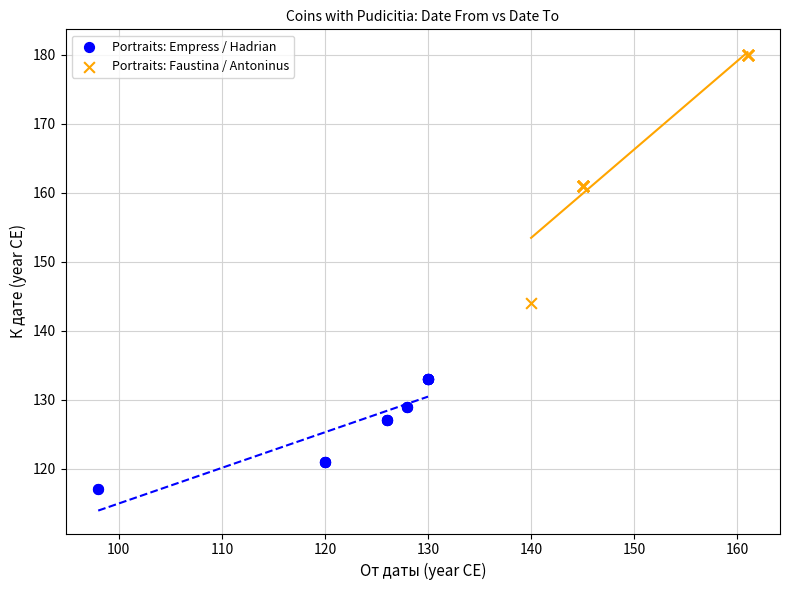

Which series has the widest spread of Y values?

Portraits: Faustina / Antoninus